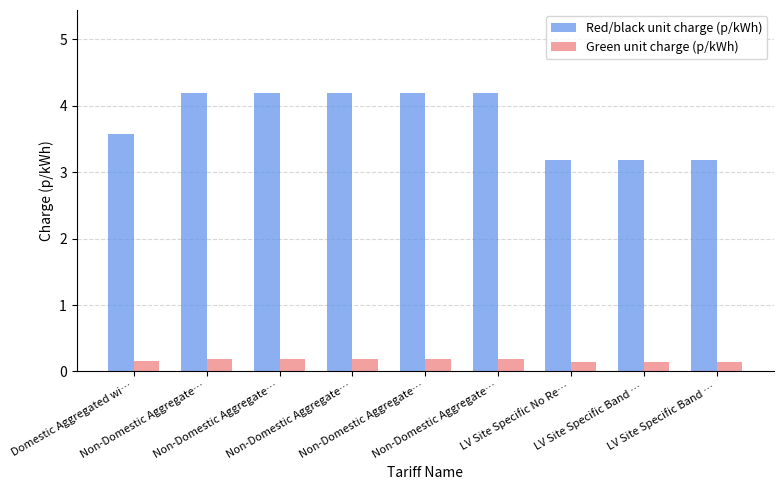

Count the number of data series in this chart.

2